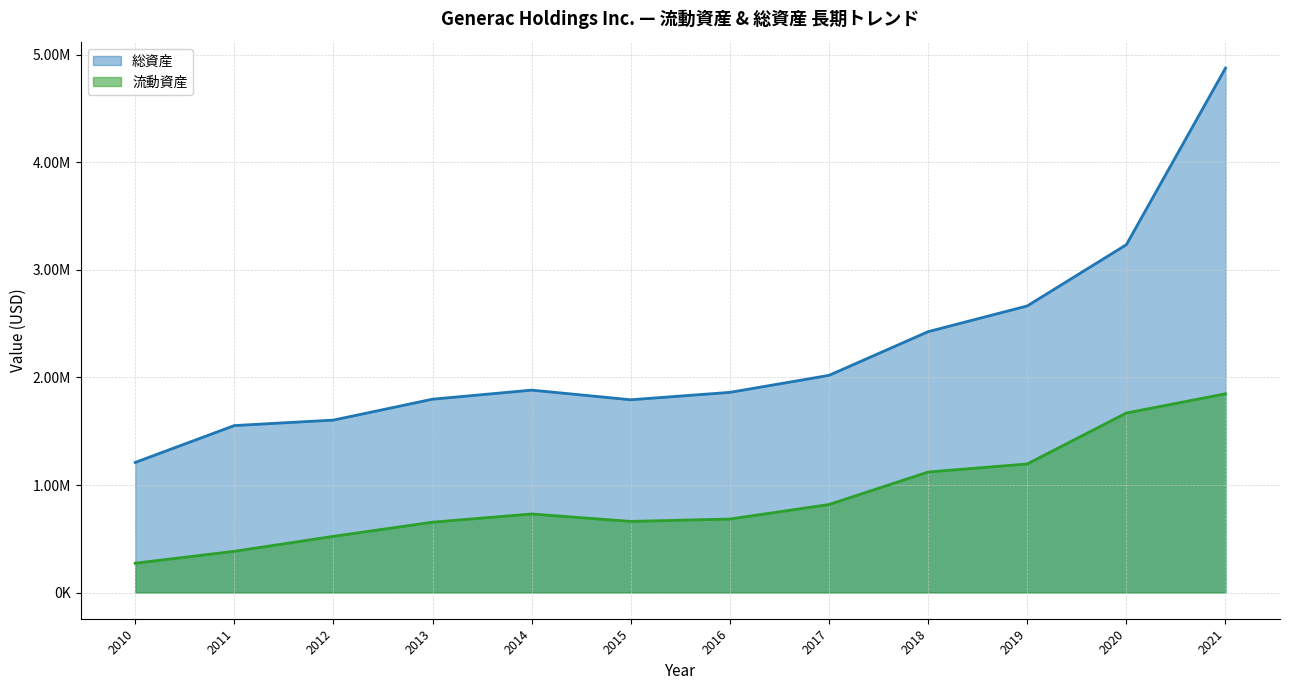

True or false: 総資産 and 流動資産 cross at least once.

False